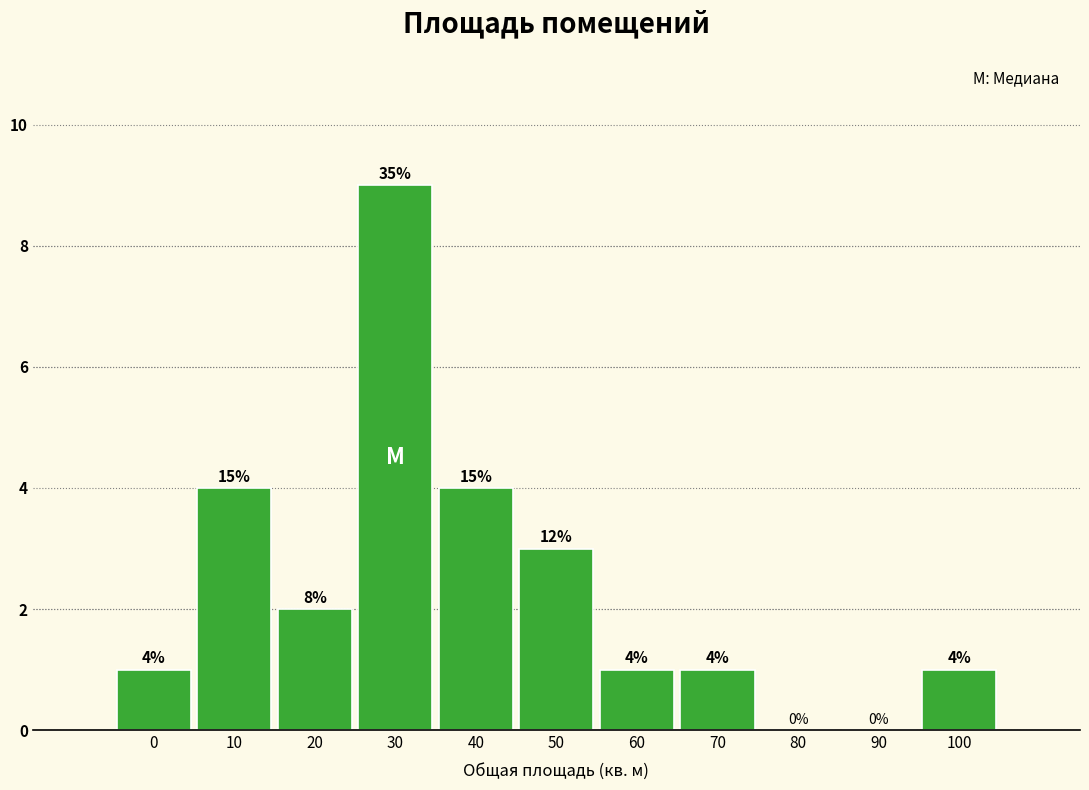

Reading left to right, what are all the values shown in this chart?

0=1	10=4	20=2	30=9	40=4	50=3	60=1	70=1	80=0	90=0	100=1